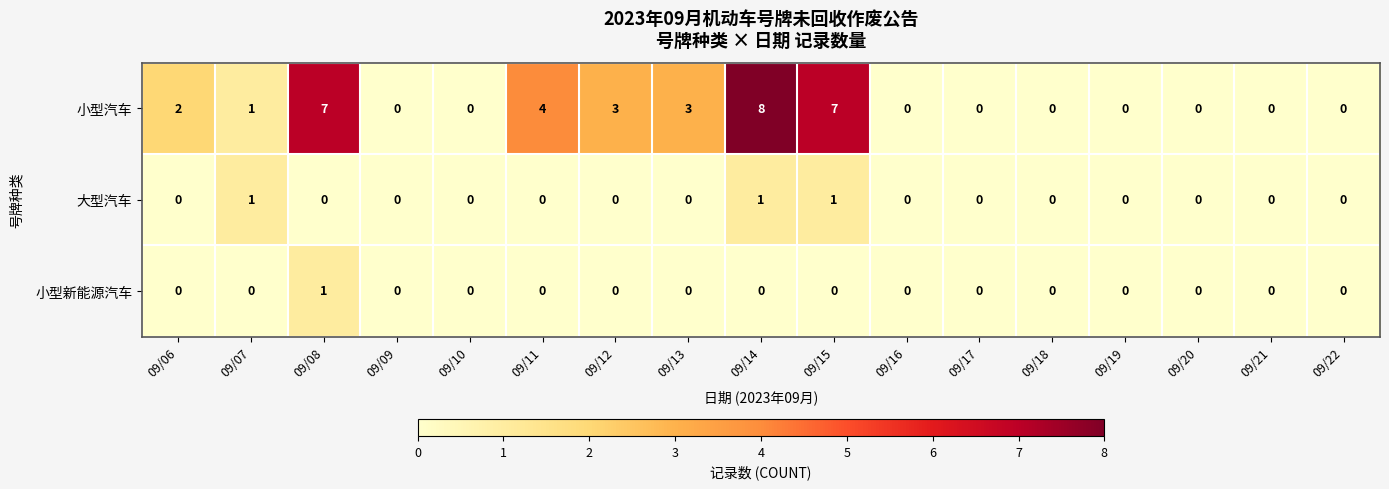

Which series changed the most between 09/09 and 09/12?

小型汽车